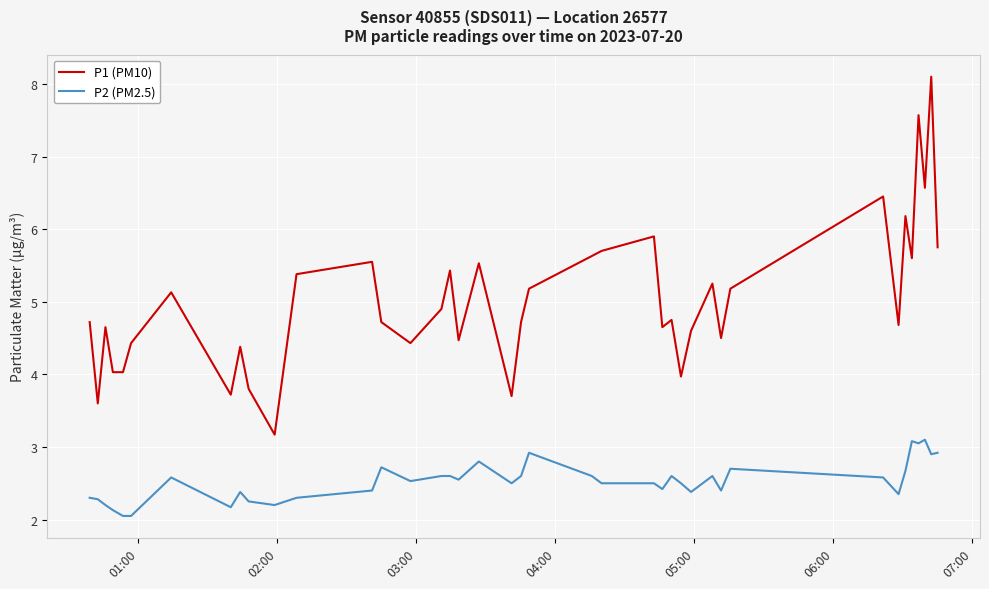

Count the number of categories in the chart.

40